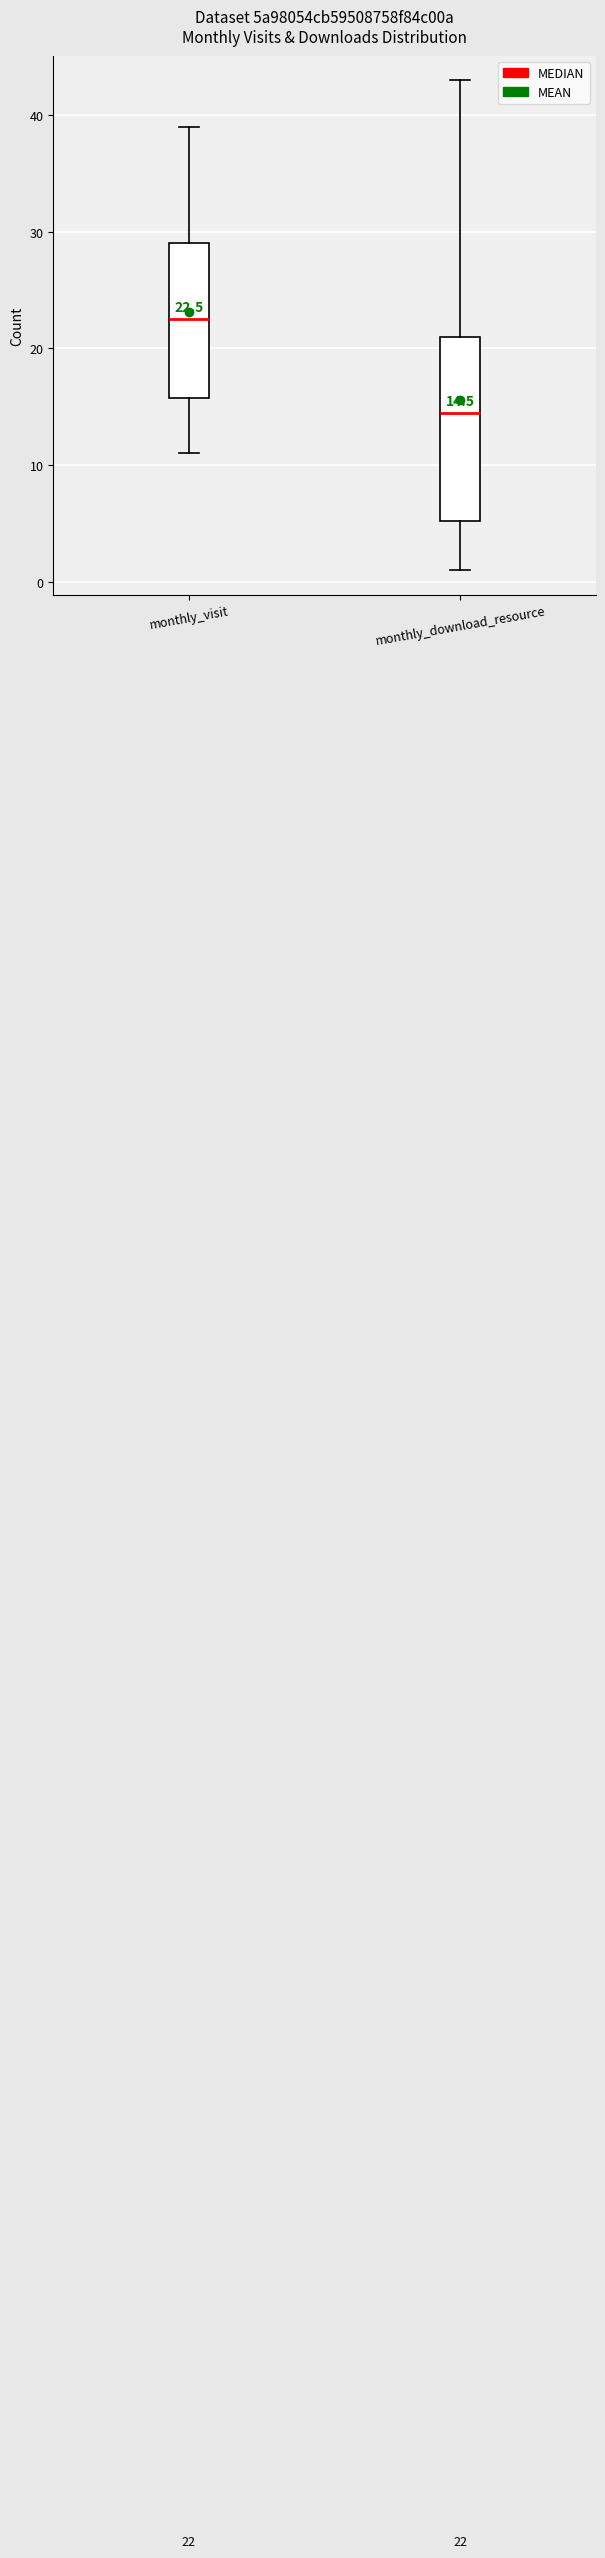

Which box has the highest median line?

monthly_visit